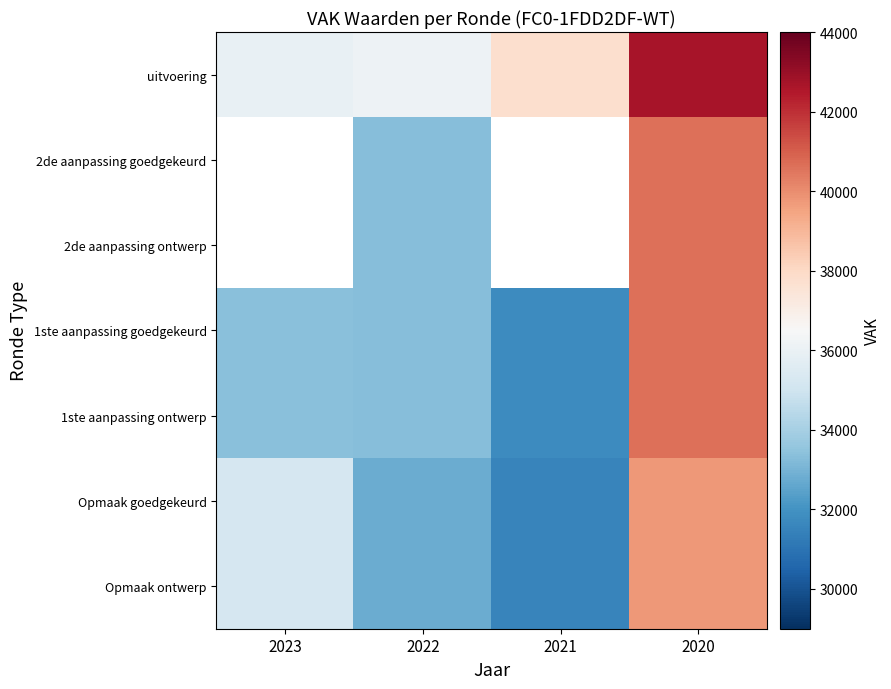

At which category is the sum across all series the highest?

2020